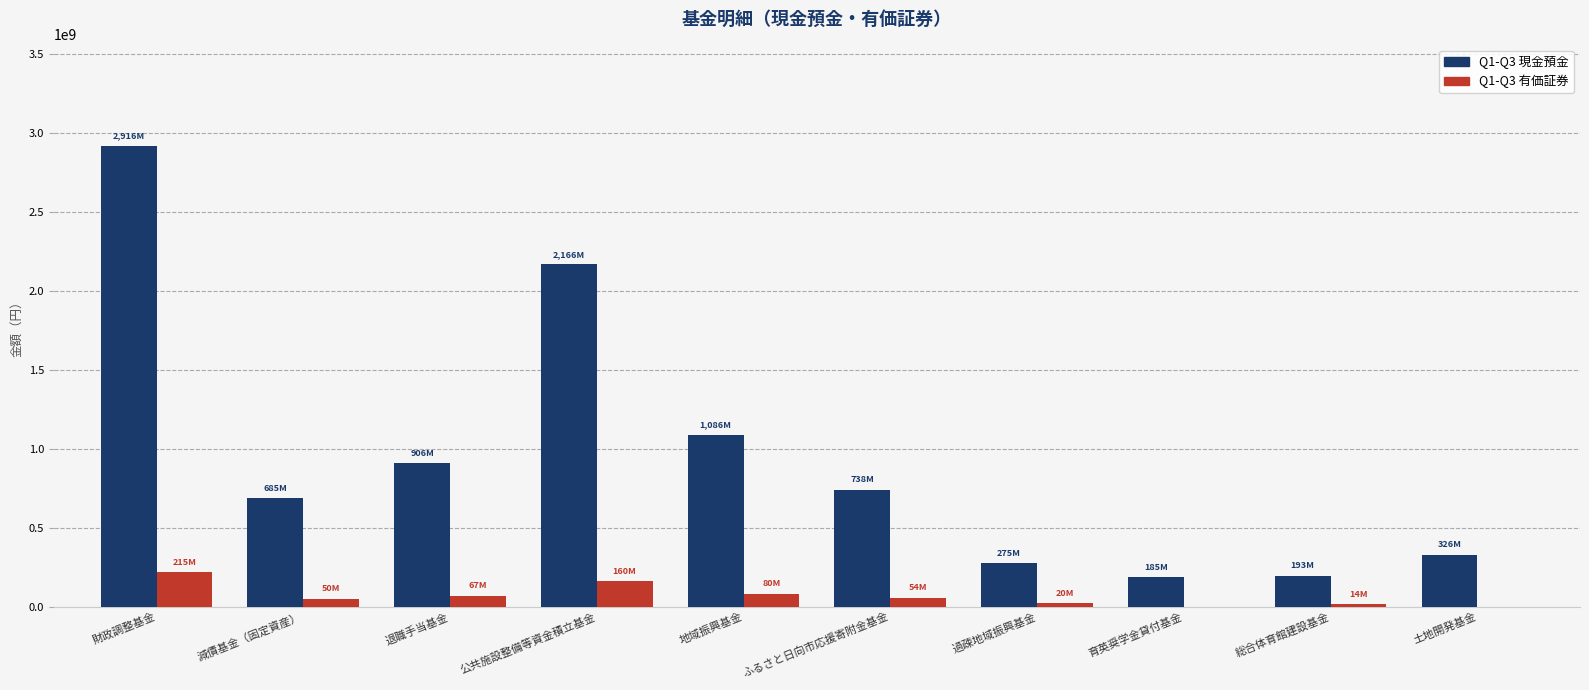

The value of Q1-Q3 現金預金 at 過疎地域振興基金 is 275445000. True or false?

True